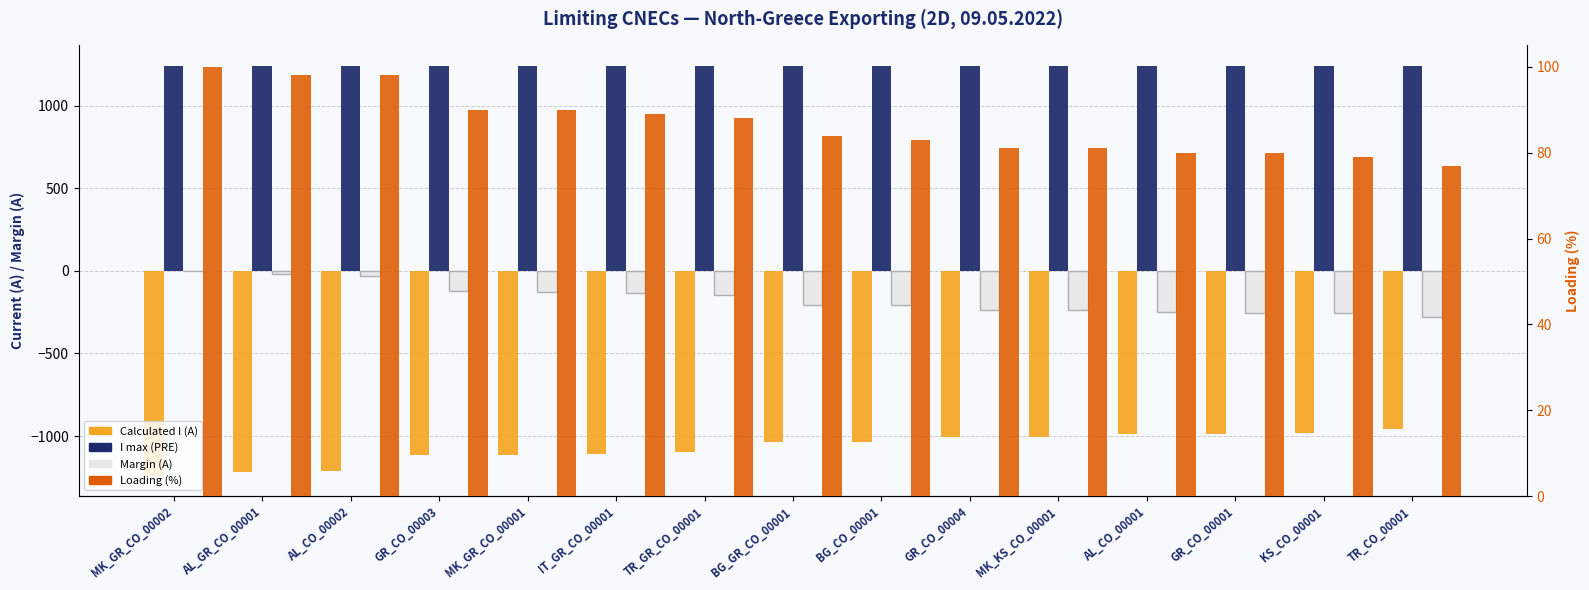

The Calculated I (A) series shows -1033 at BG_CO_00001. True or false?

True